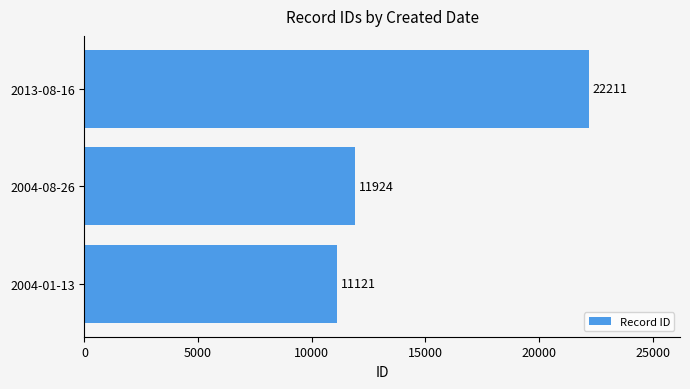

The value at 2004-08-26 is 11924. True or false?

True